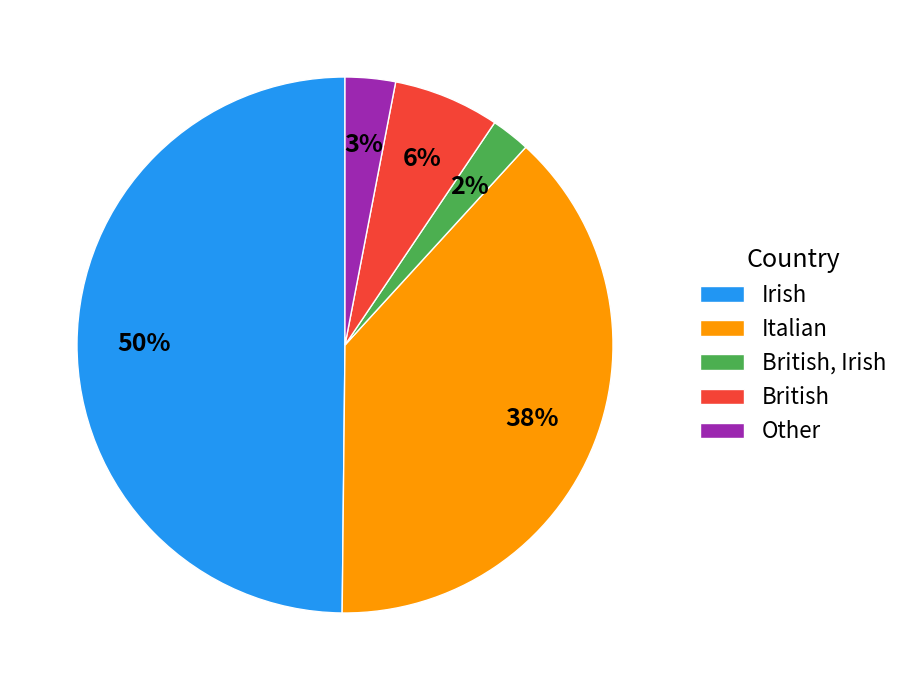

Do British, Irish and British together represent more than half of the pie?

No